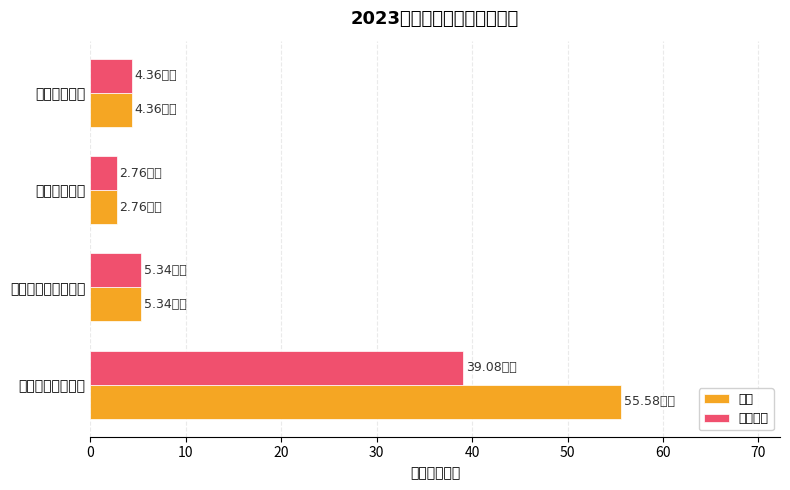

What is the value of the 合计 bar at the 1st from the left?

55.6